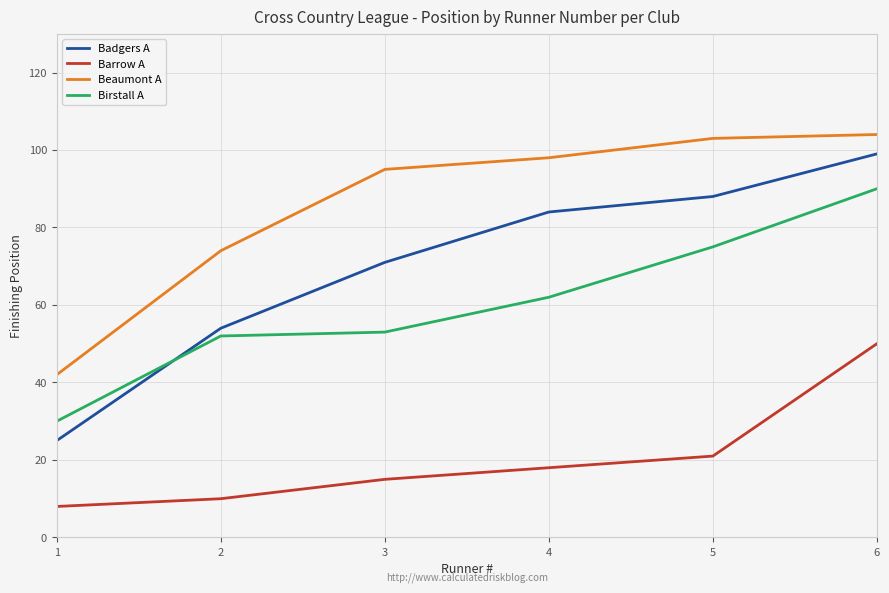

What is the greatest value displayed?

104